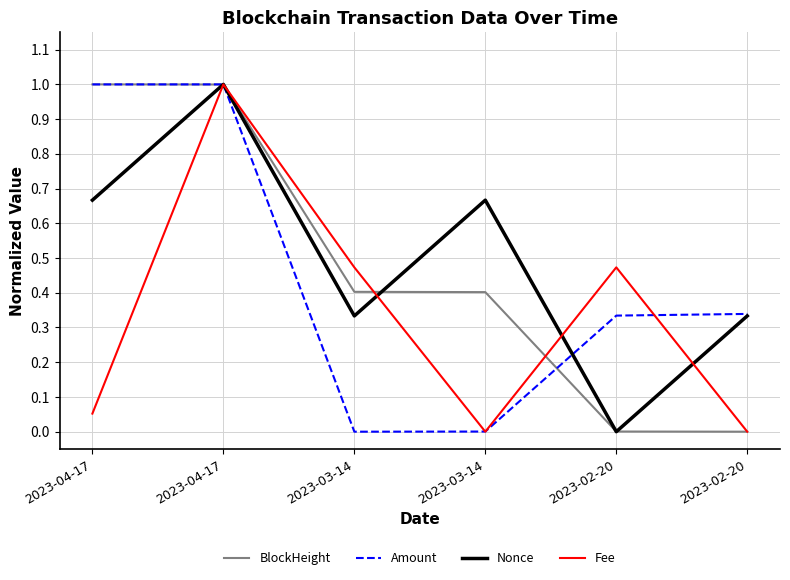

How many lines are shown in the chart?

4